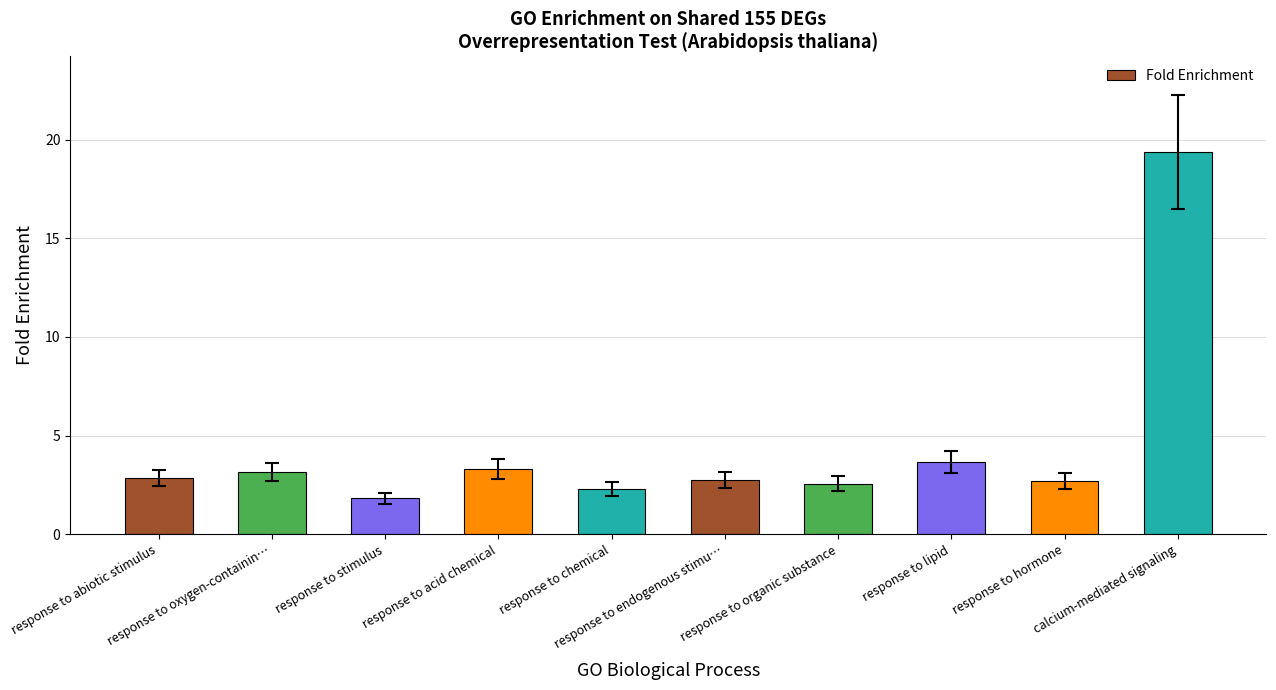

What is the difference between the maximum and second lowest values?

17.1